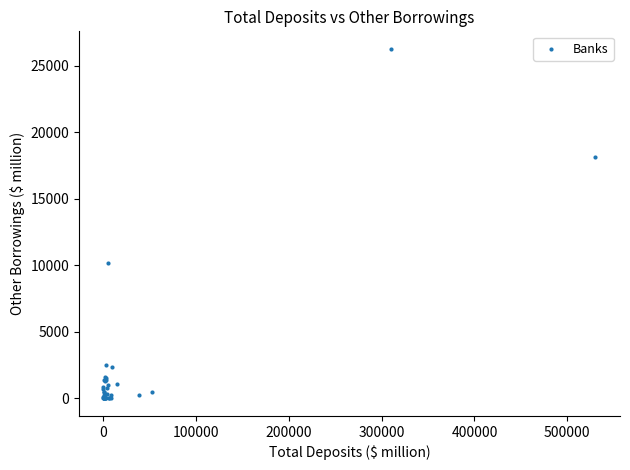

What Y value in the scatter plot is closest to 13146?

10217.3